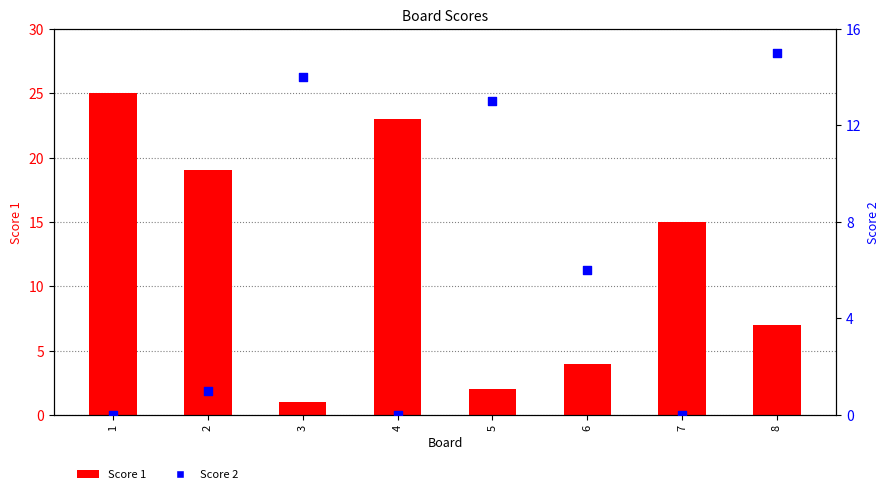

At which category is the sum across all series the highest?

1